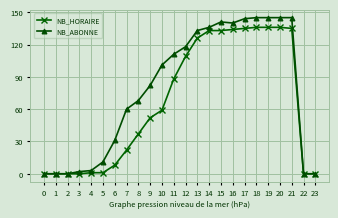

What is the average value of the NB_HORAIRE series?

66